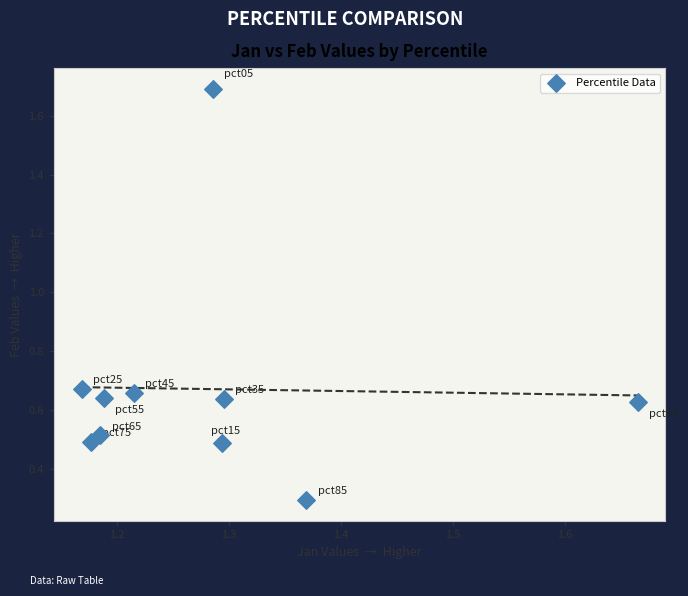

What is the range of Y values (max minus min)?

1.4